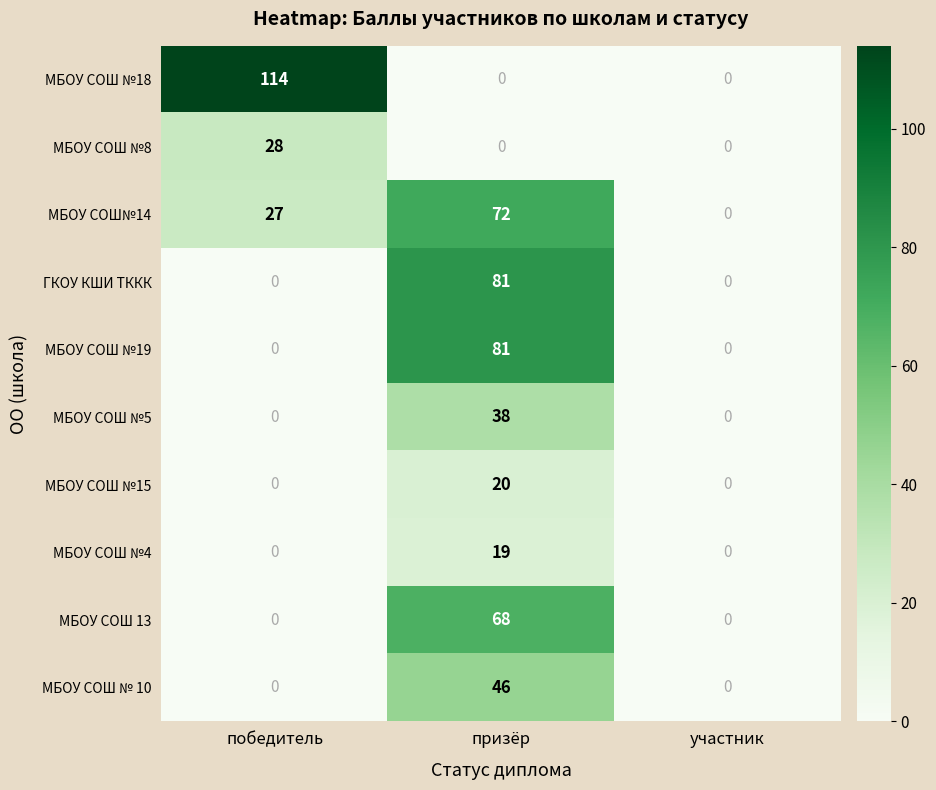

What is the approximate value of МБОУ СОШ№14 at призёр, to the nearest 10?

70